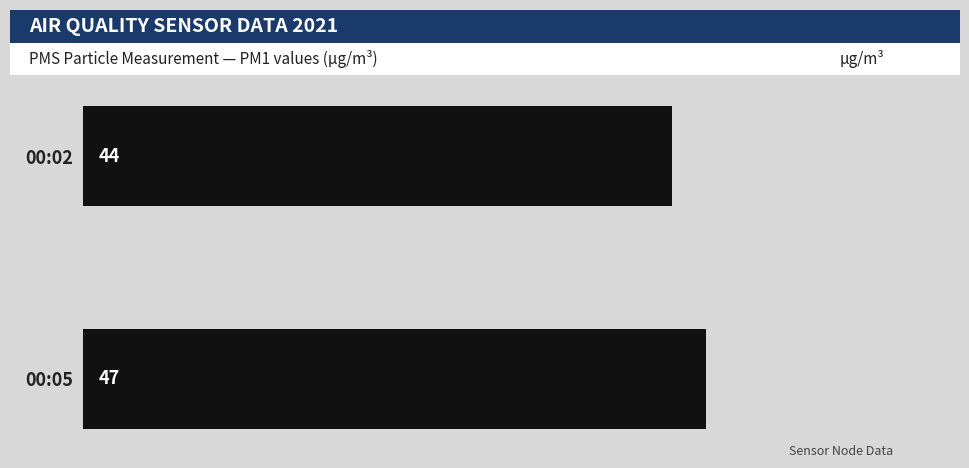

Rank the categories by value from lowest to highest.

00:02, 00:05